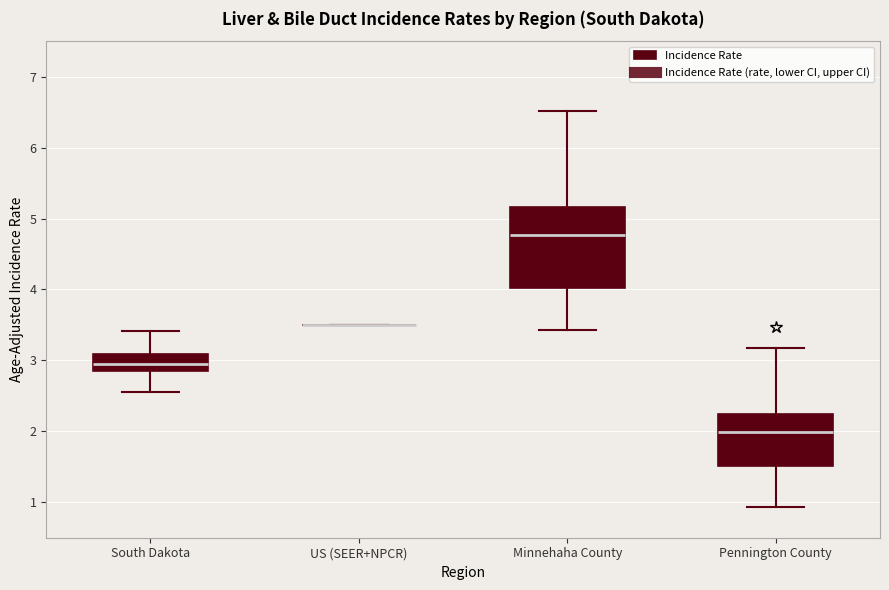

Comparing the boxes themselves (not the whiskers), which one is the tallest?

Minnehaha County